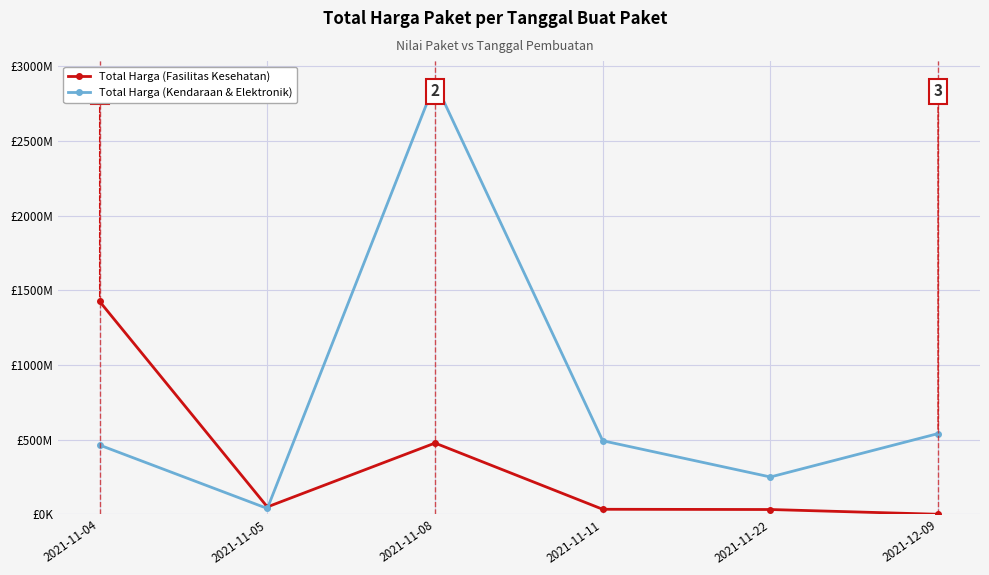

How many times do Total Harga (Fasilitas Kesehatan) and Total Harga (Kendaraan & Elektronik) cross each other?

1